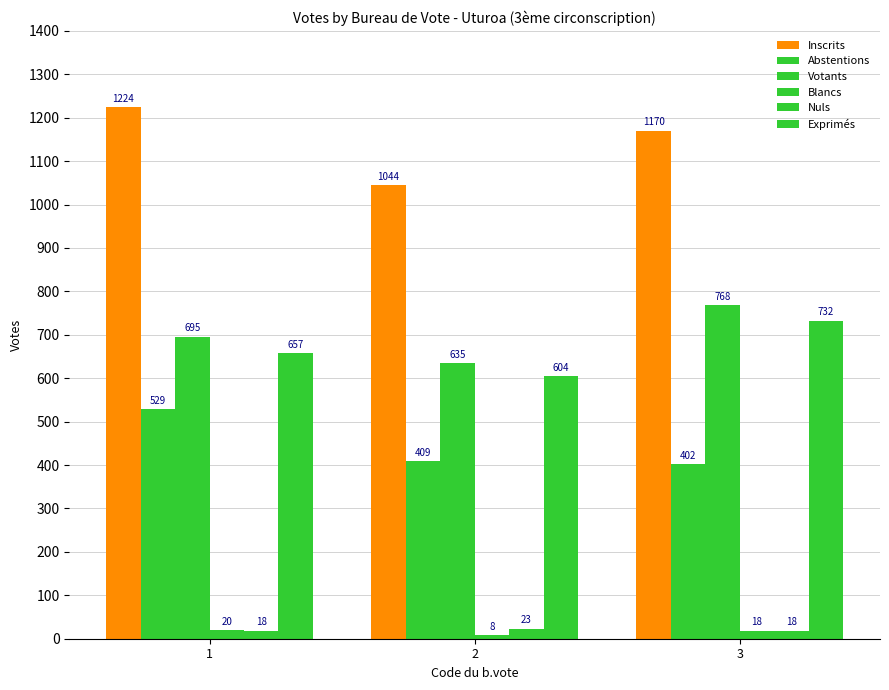

At which label does Exprimés reach its peak?

3